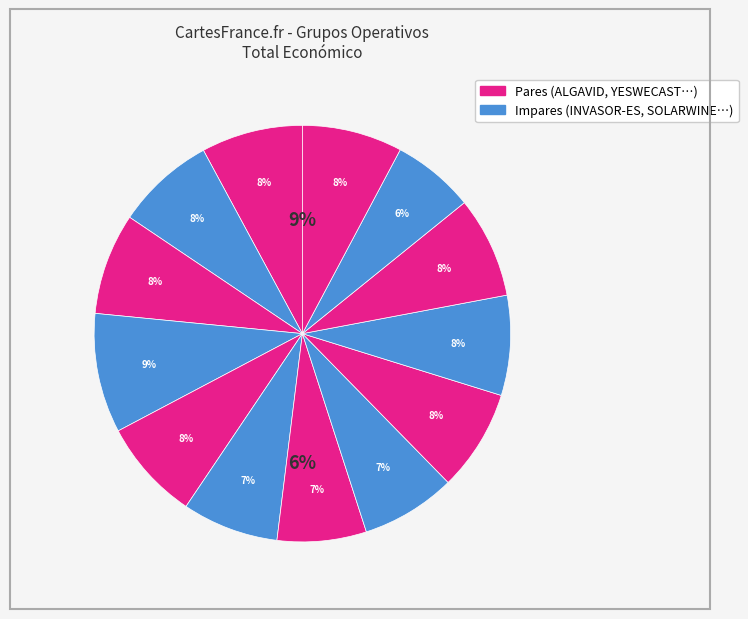

Is TECNOBARRICAS the majority of the pie?

No